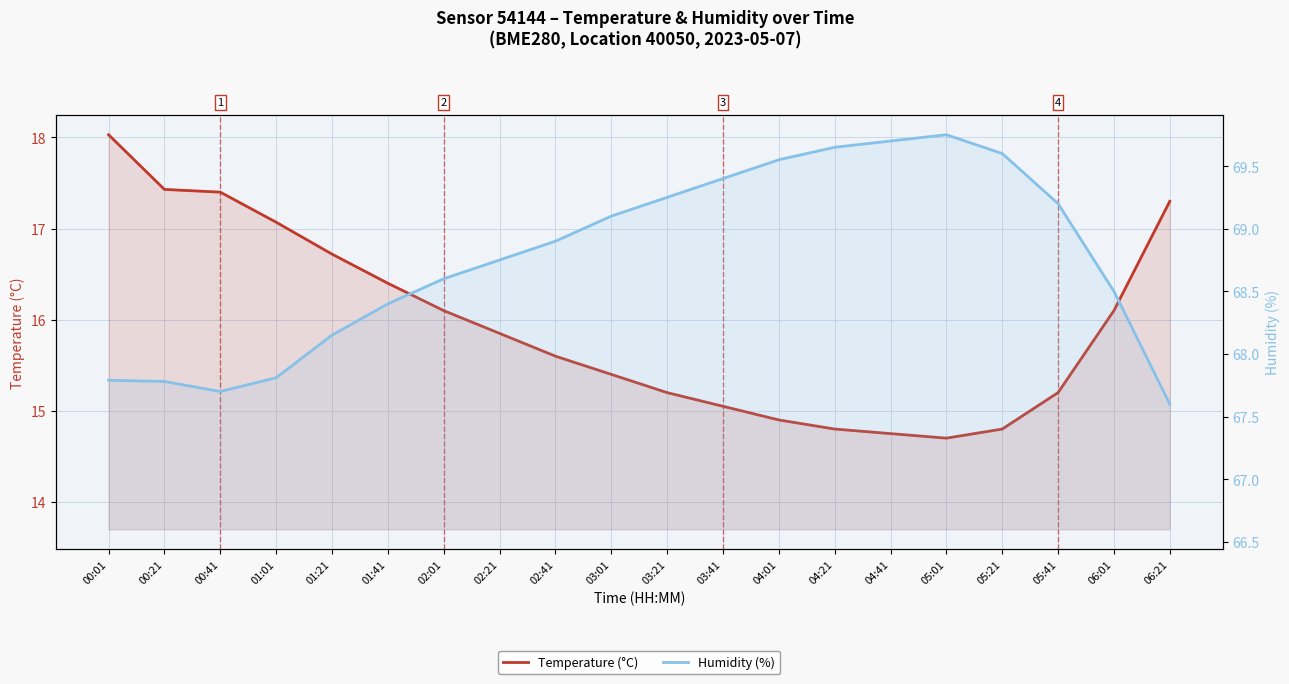

What is the sum of the Humidity (%) values at 00:21 and 05:01?

137.5